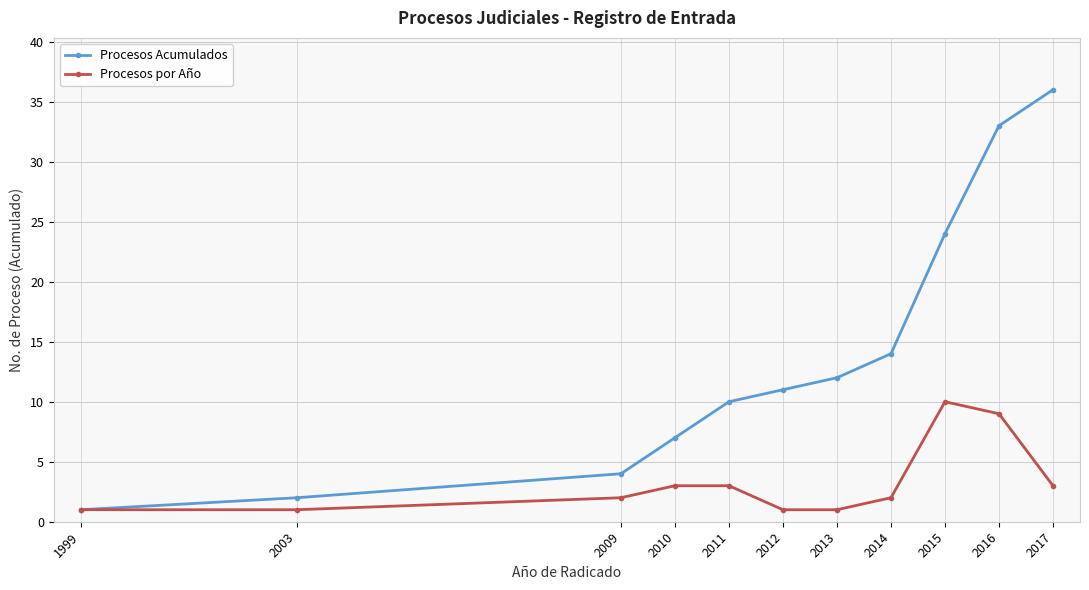

What is the sum of the Procesos por Año values at 2011 and 2003?

4